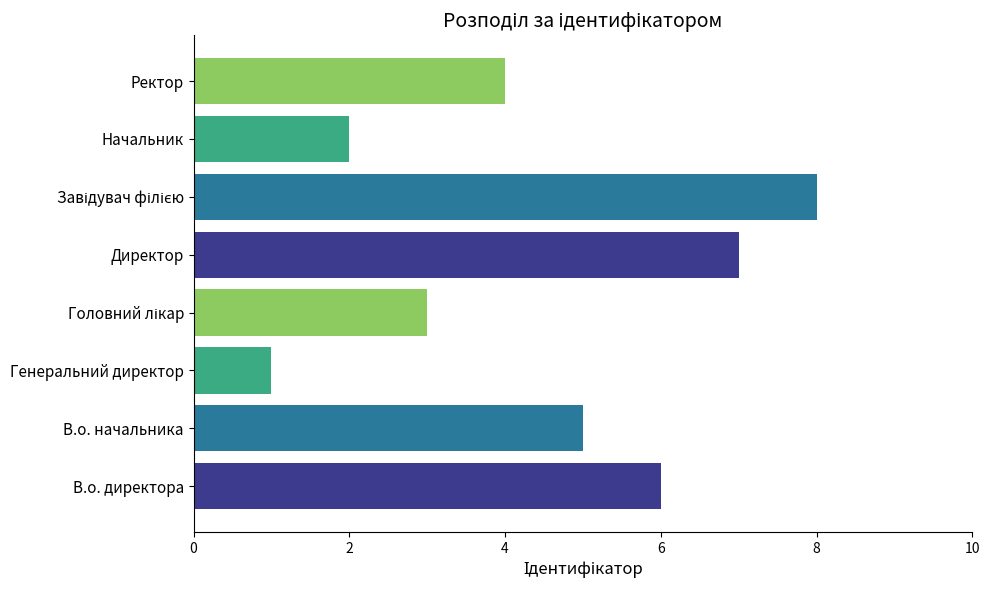

How many distinct data groups are displayed?

1